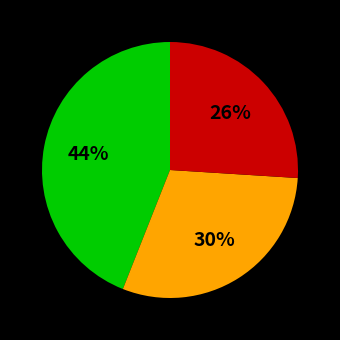

Does any single category account for the majority?

No